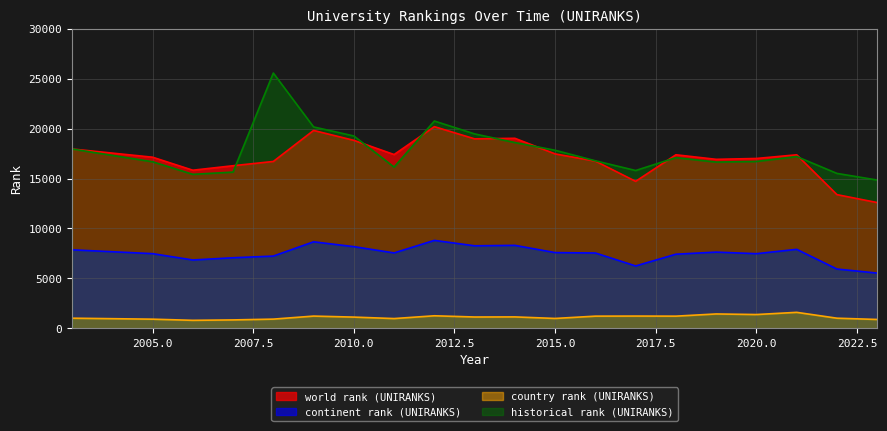

True or false: world rank (UNIRANKS) has more than 2 interior local peaks.

True